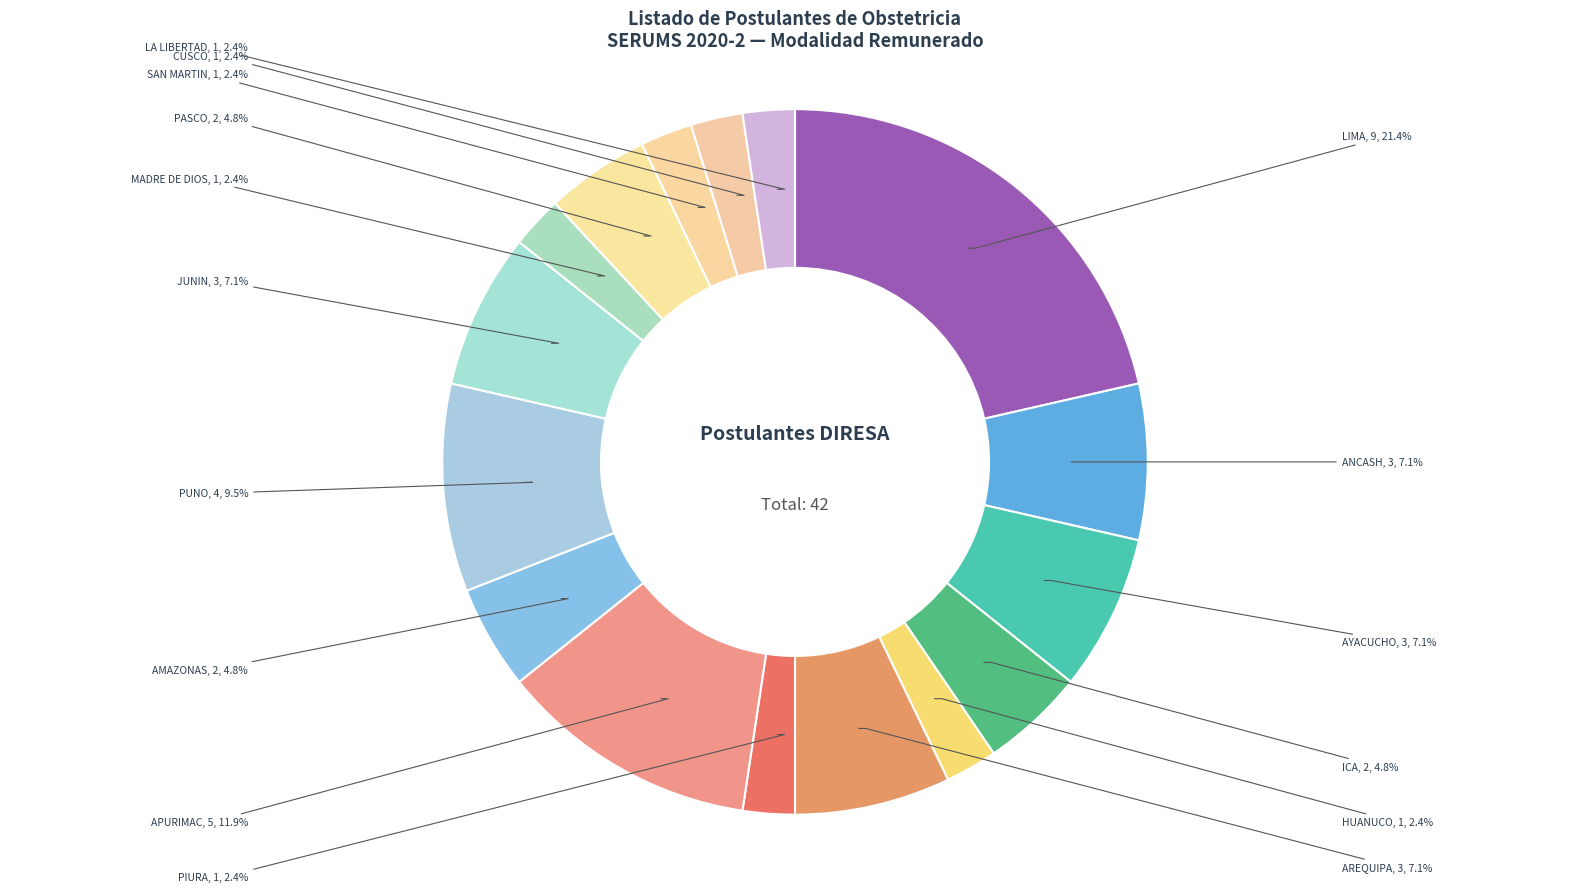

Which category has the biggest portion of the pie?

LIMA